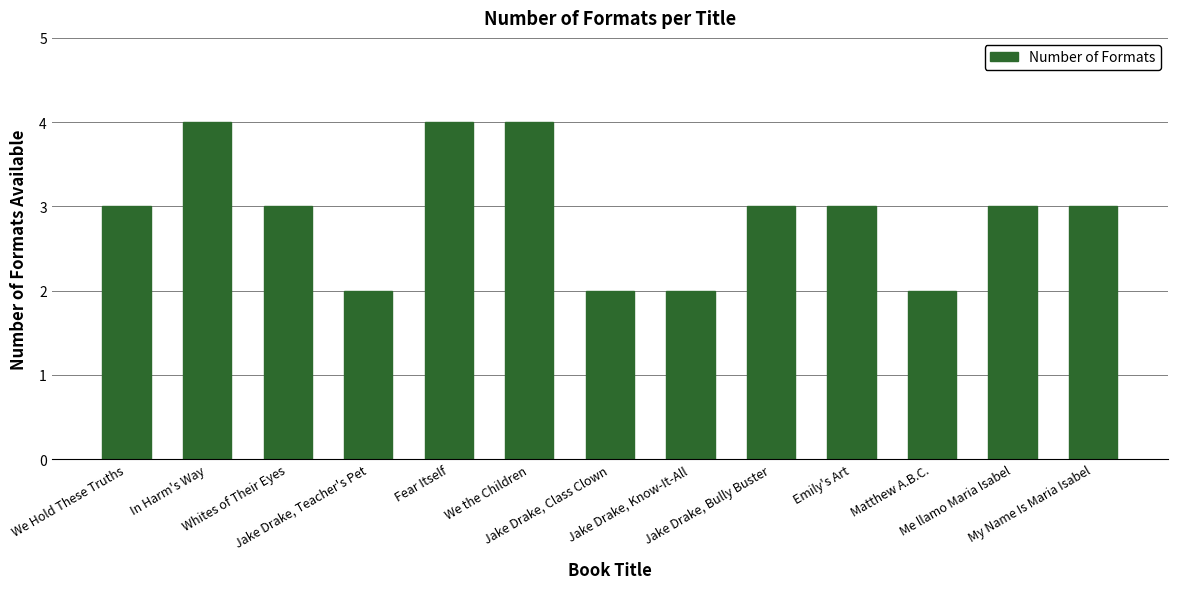

Reading left to right, list all the values displayed in this chart.

3	4	3	2	4	4	2	2	3	3	2	3	3